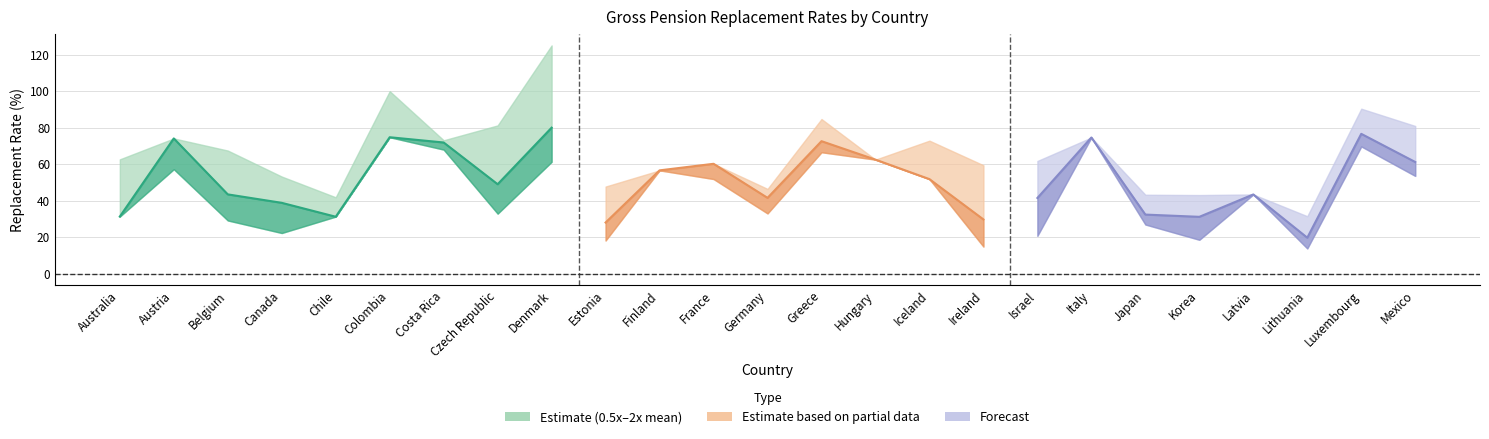

Between Austria and Latvia, which is larger?

Austria